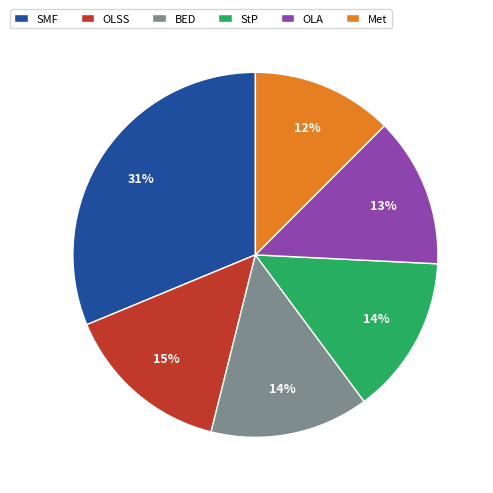

Is it true that StP is 14% of the pie?

True